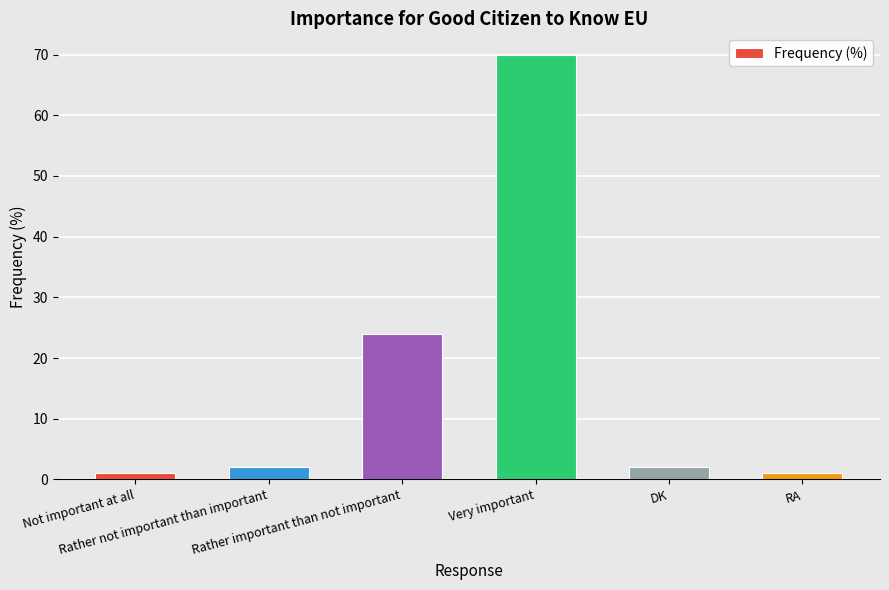

What is the average value?

17